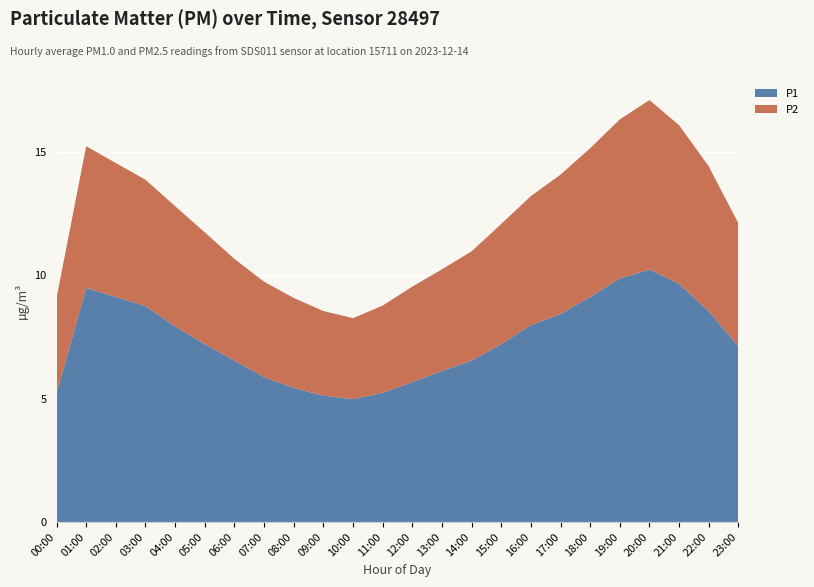

Reading left to right, transcribe all the data shown in this chart.

P1: 00:00=5.2	01:00=9.5	02:00=9.1	03:00=8.8	04:00=7.9	05:00=7.2	06:00=6.5	07:00=5.9	08:00=5.4	09:00=5.1	10:00=5.0	11:00=5.2	12:00=5.7	13:00=6.1	14:00=6.5	15:00=7.2	16:00=8.0	17:00=8.4	18:00=9.1	19:00=9.9	20:00=10.2	21:00=9.7	22:00=8.5	23:00=7.1
P2: 00:00=3.9	01:00=5.8	02:00=5.4	03:00=5.1	04:00=4.9	05:00=4.5	06:00=4.1	07:00=3.9	08:00=3.6	09:00=3.4	10:00=3.3	11:00=3.5	12:00=3.9	13:00=4.1	14:00=4.4	15:00=4.9	16:00=5.2	17:00=5.7	18:00=6.0	19:00=6.5	20:00=6.9	21:00=6.4	22:00=5.9	23:00=5.0